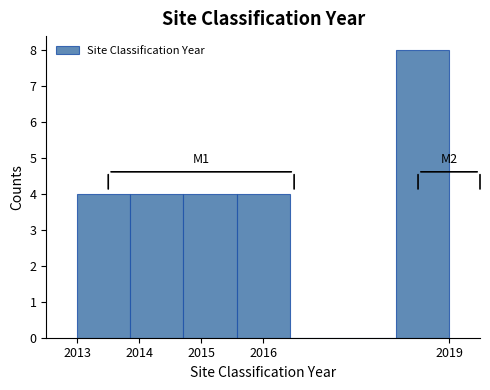

Over which range of the x-axis is the bar tallest?

2018.1 to 2019.0